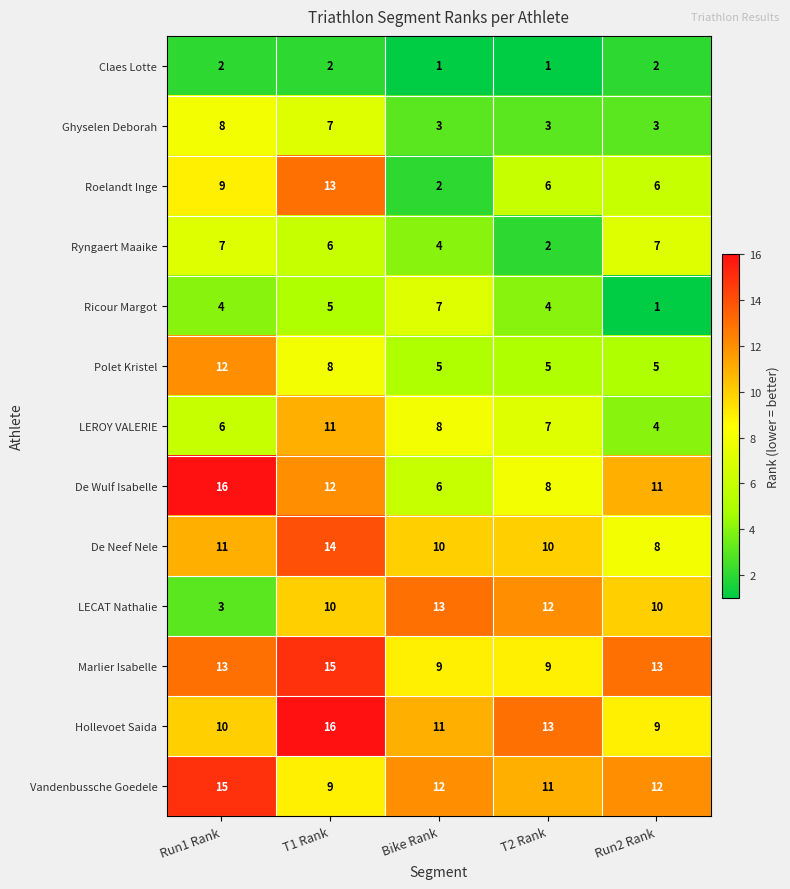

How many data points does each series have?

5